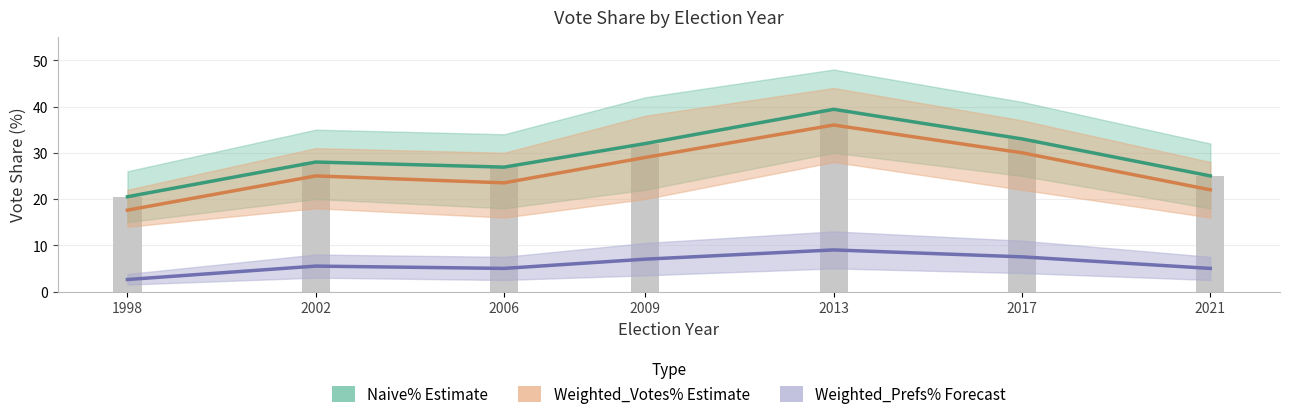

List the labels in order of Naive% (bar) value, largest first.

2013, 2017, 2009, 2002, 2006, 2021, 1998